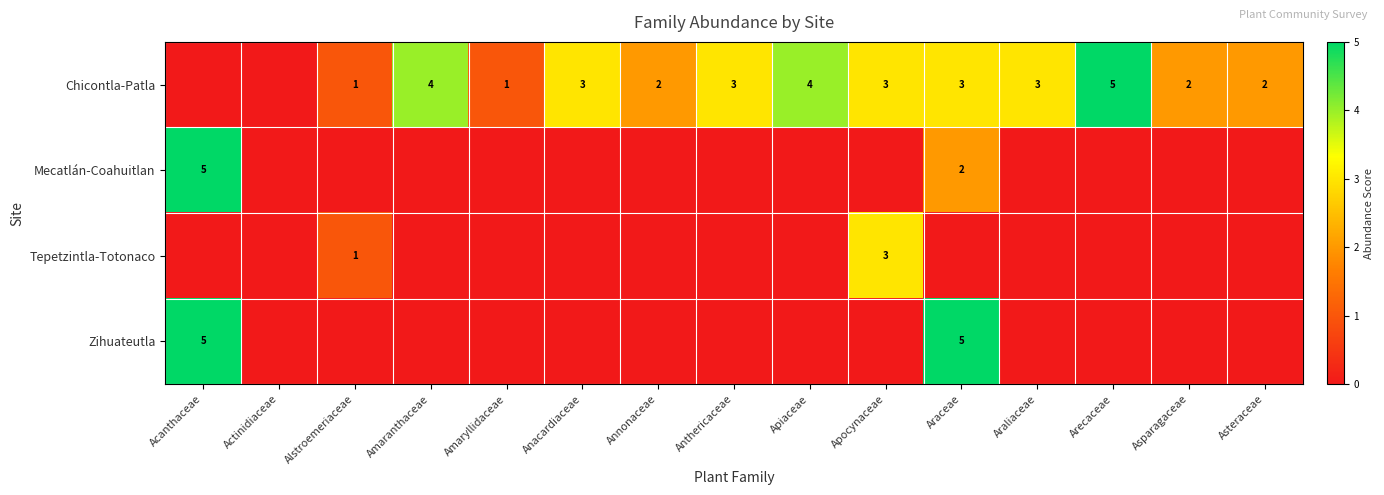

The value of Tepetzintla-Totonaco at Apocynaceae is 3. True or false?

True